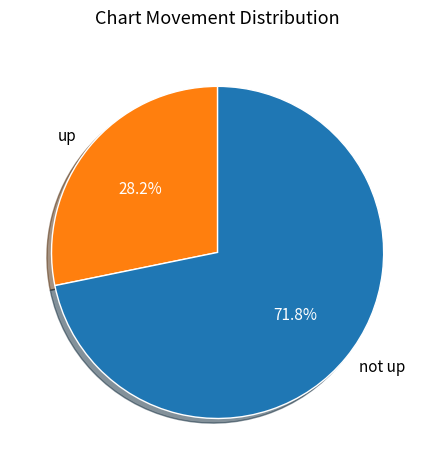

Which has a higher value, not up or up?

not up